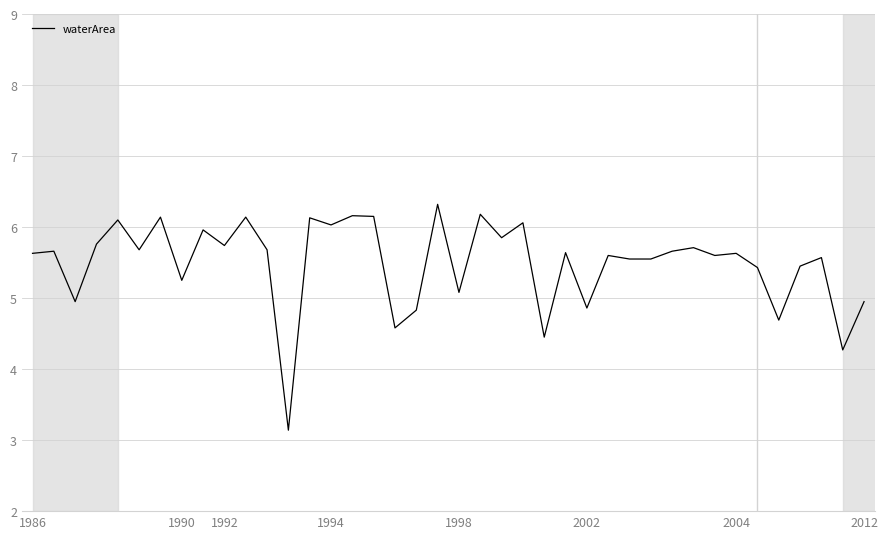

What is the difference between the maximum and minimum values?

3.2